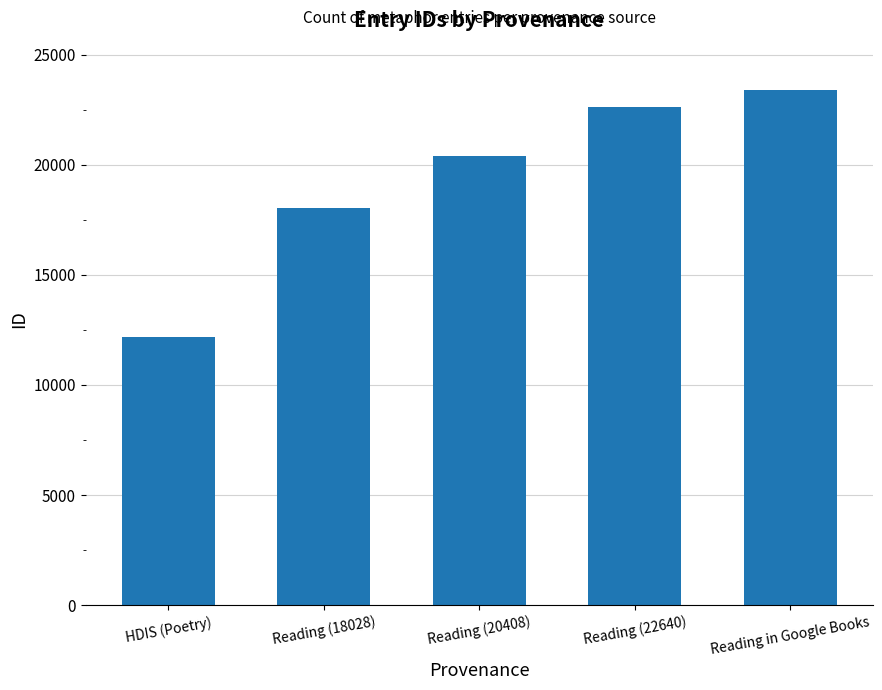

Reading left to right, list all the values displayed in this chart.

12192	18028	20408	22640	23401